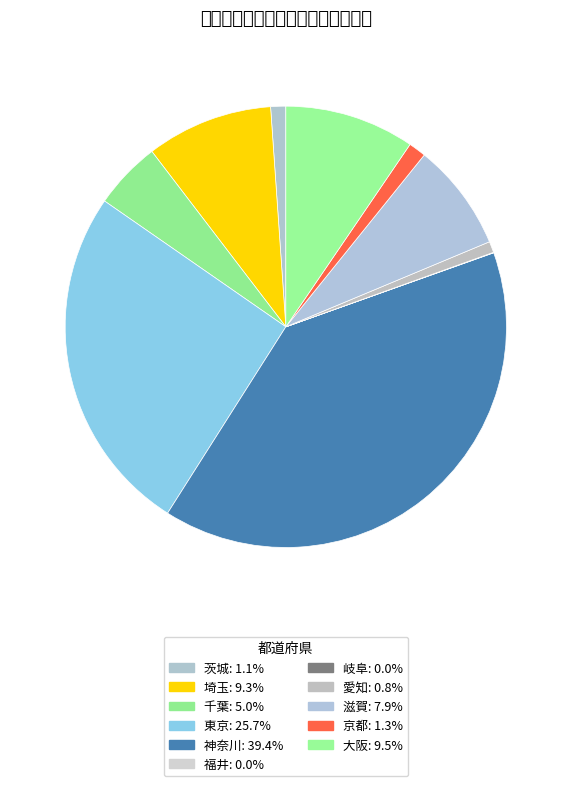

What percentage is NOT represented by 茨城?

98.9%